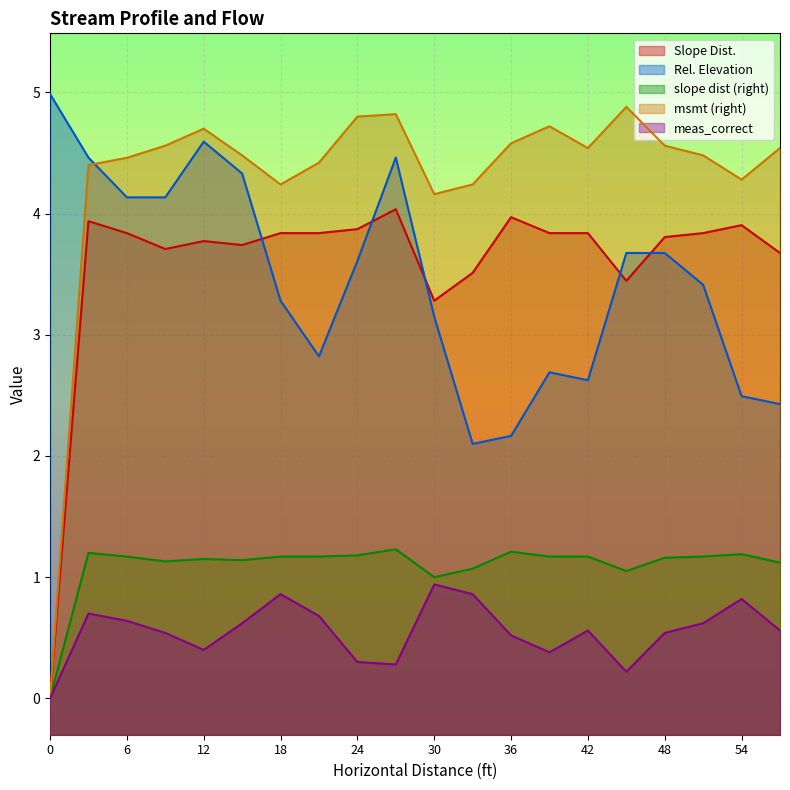

What is the difference between the maximum and minimum values in the msmt (right) series?

4.9